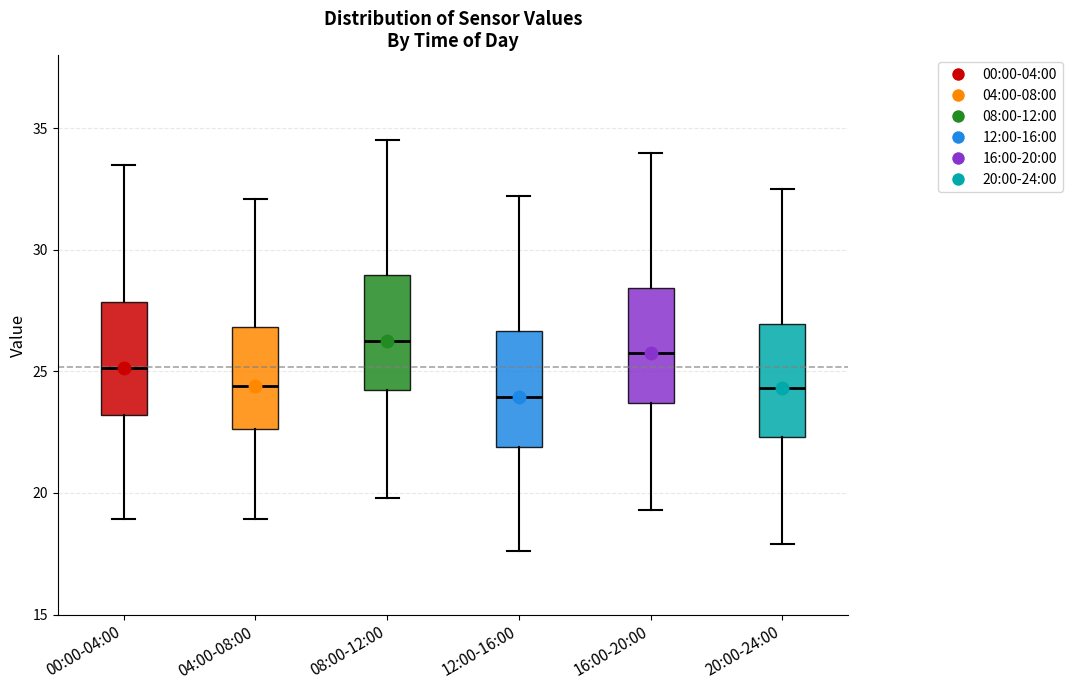

Reading left to right, transcribe this box plot: for each box, give where its median line is, the range the box spans, and where its two whiskers end, as read against the y-axis. The values are not printed on the chart, so give them approximately, as read against the axis.

00:00-04:00: median 25.0, box 23.0 to 28.0, whiskers 19.0 to 33.5
04:00-08:00: median 24.5, box 22.5 to 27.0, whiskers 19.0 to 32.0
08:00-12:00: median 26.5, box 24.0 to 29.0, whiskers 20.0 to 34.5
12:00-16:00: median 24.0, box 22.0 to 26.5, whiskers 17.5 to 32.0
16:00-20:00: median 26.0, box 23.5 to 28.5, whiskers 19.5 to 34.0
20:00-24:00: median 24.5, box 22.5 to 27.0, whiskers 18.0 to 32.5